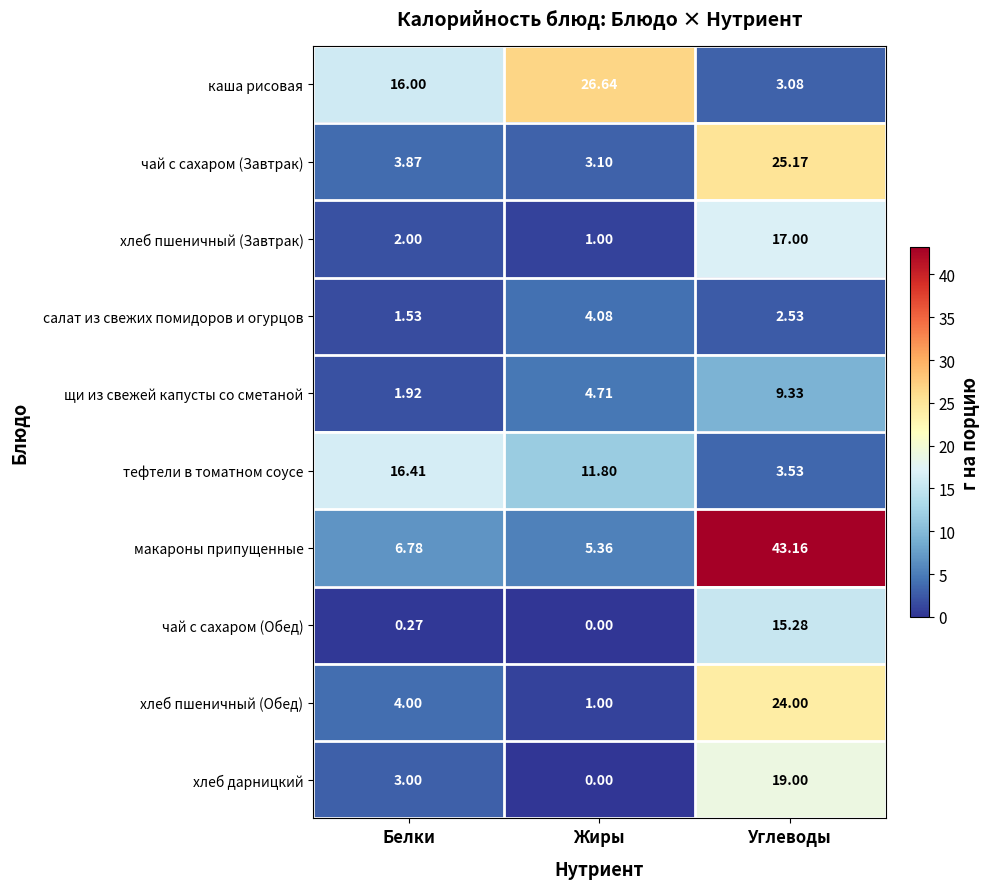

At which label is чай с сахаром (Обед) closest to 7?

Белки